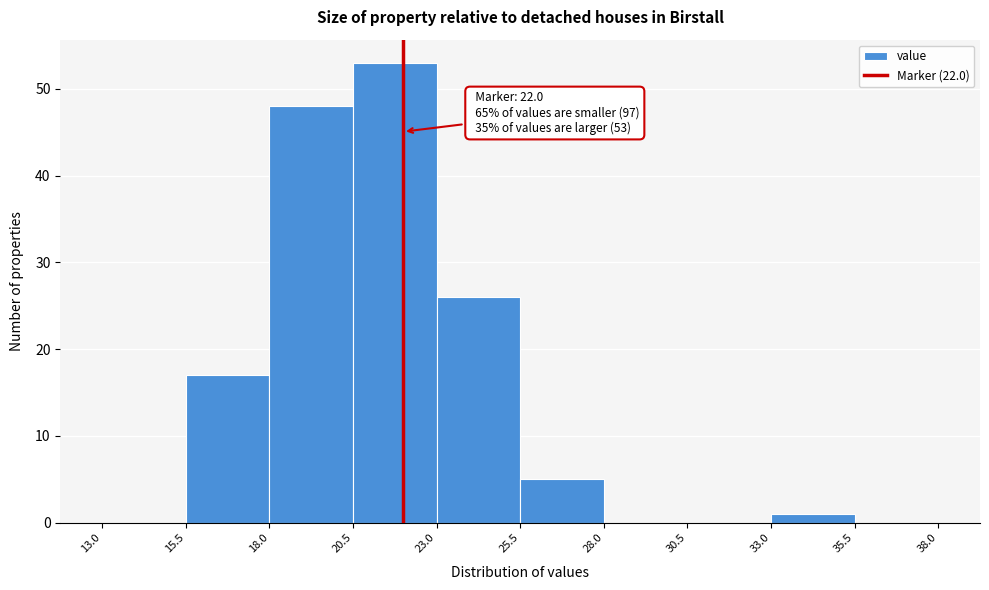

Over which range of the x-axis is the bar tallest?

20.5 to 23.0